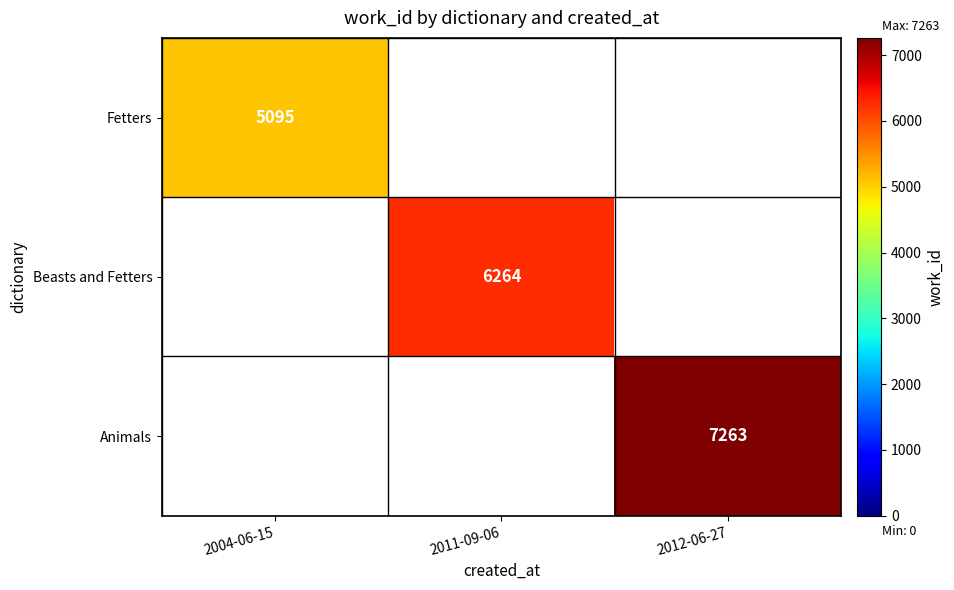

Is the value of Fetters at 2004-06-15 greater than the value of Animals at 2012-06-27?

No